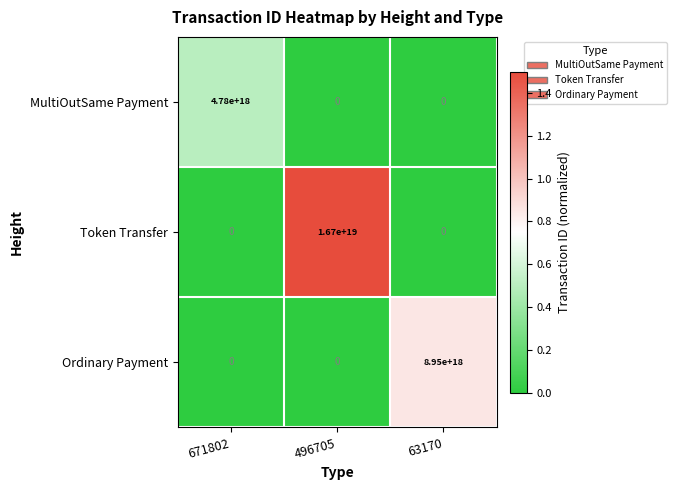

Which category has the highest value across all series?

496705